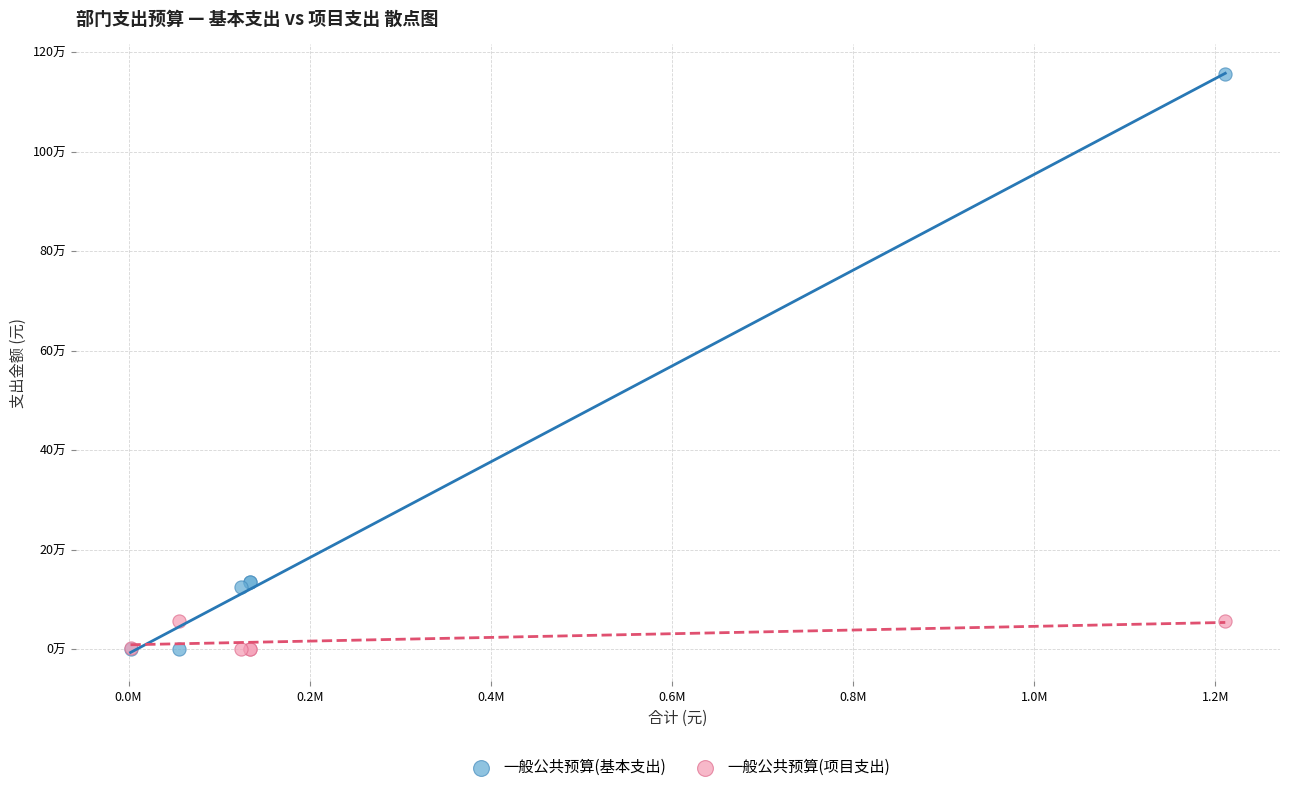

What are all the series names shown in the legend?

一般公共预算(基本支出), 一般公共预算(项目支出)